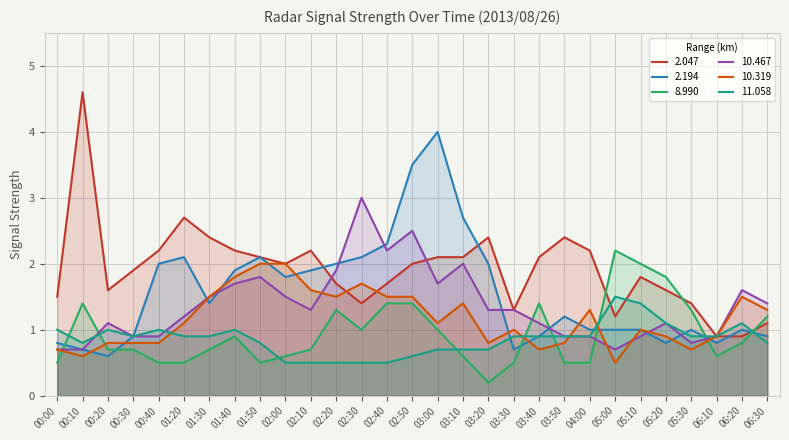

What is the label of the 3rd point from the left?

00:20